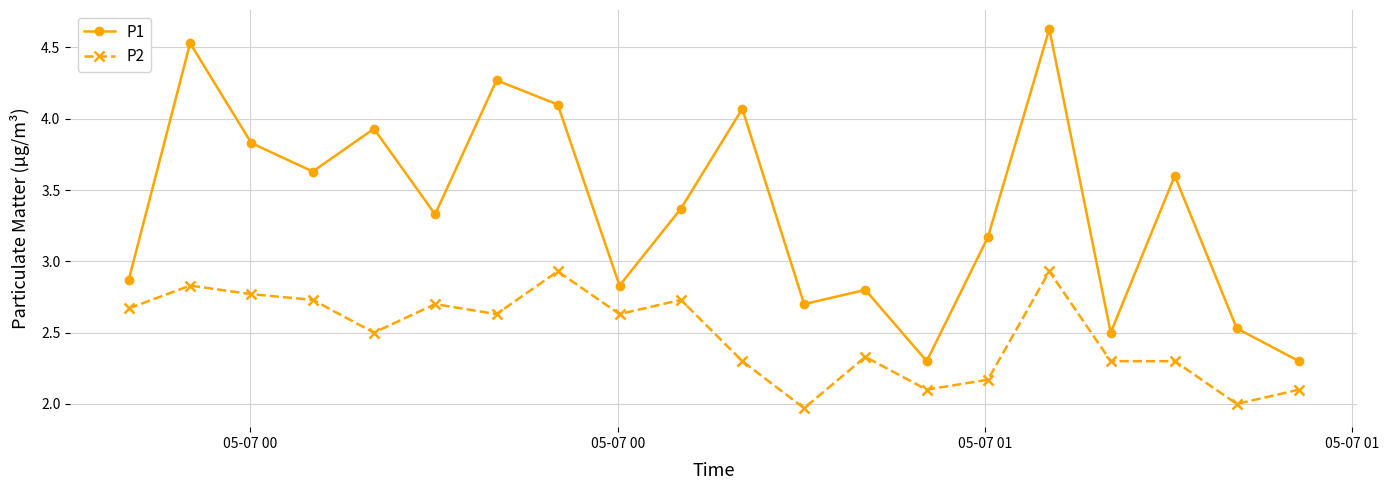

Count the number of data series in this chart.

2